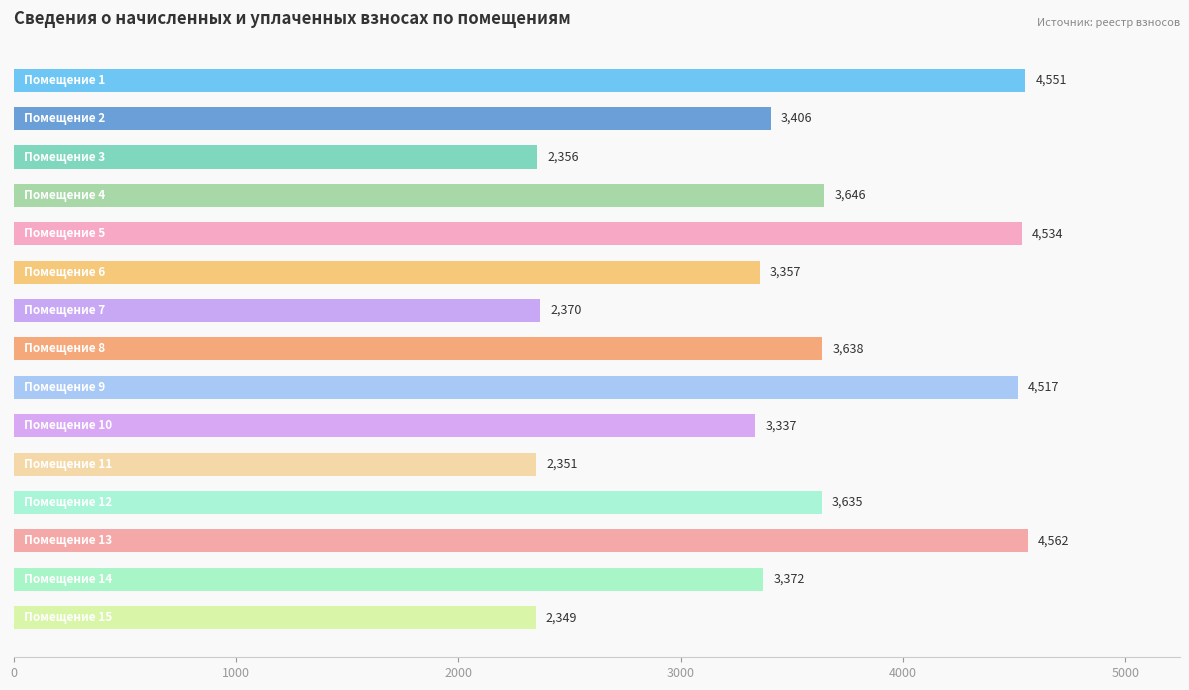

What is the average value?

3465.5